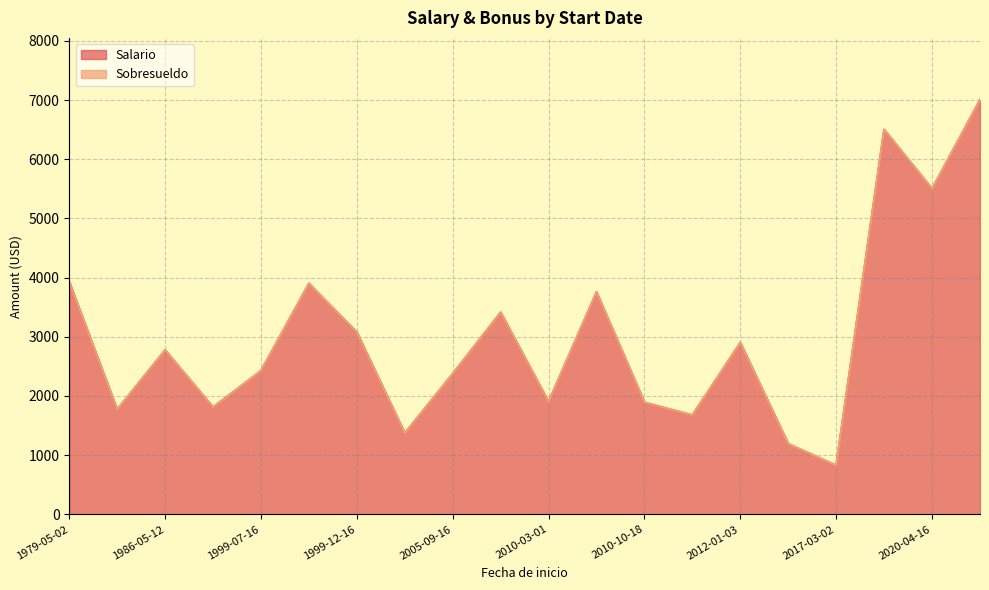

Reading right to left, what are all the values shown in this chart?

Salario: 2010-01-04=3412	1999-12-16=3075	2005-09-16=2375	2003-06-01=1370	2011-11-16=1675	2020-09-28=7000	2016-01-04=1190	1999-08-16=3900	1979-05-02=3925	2012-01-03=2900	1999-07-16=2425	2010-03-01=1900	1986-05-12=2775	1981-05-01=1770	2010-07-01=3755	1995-05-05=1810	2010-10-18=1890	2017-03-02=825	2020-04-16=5500	2020-01-21=6500
Sobresueldo: 2010-01-04=0	1999-12-16=0	2005-09-16=0	2003-06-01=0	2011-11-16=0	2020-09-28=0	2016-01-04=0	1999-08-16=0	1979-05-02=0	2012-01-03=0	1999-07-16=0	2010-03-01=0	1986-05-12=0	1981-05-01=0	2010-07-01=0	1995-05-05=0	2010-10-18=0	2017-03-02=0	2020-04-16=0	2020-01-21=0